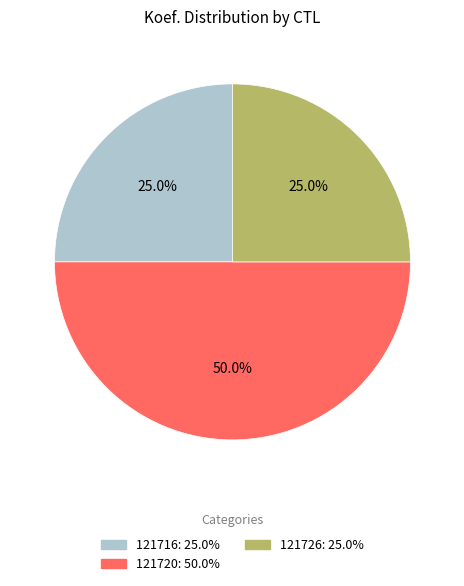

How many segments does this pie chart have?

3